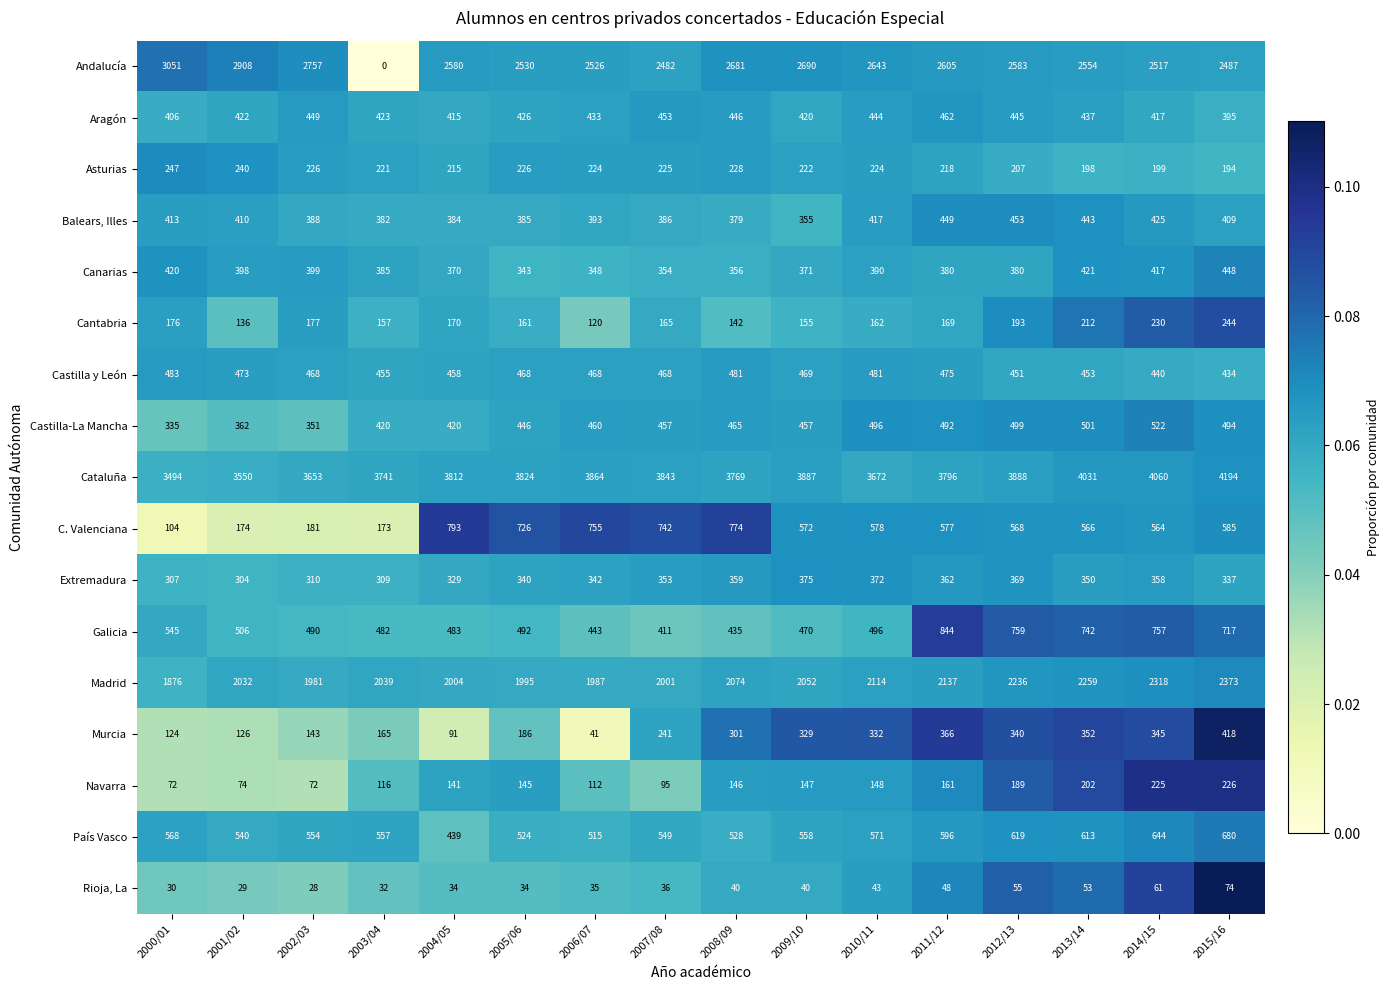

What is the difference between the maximum and second lowest values in the Murcia series?

327